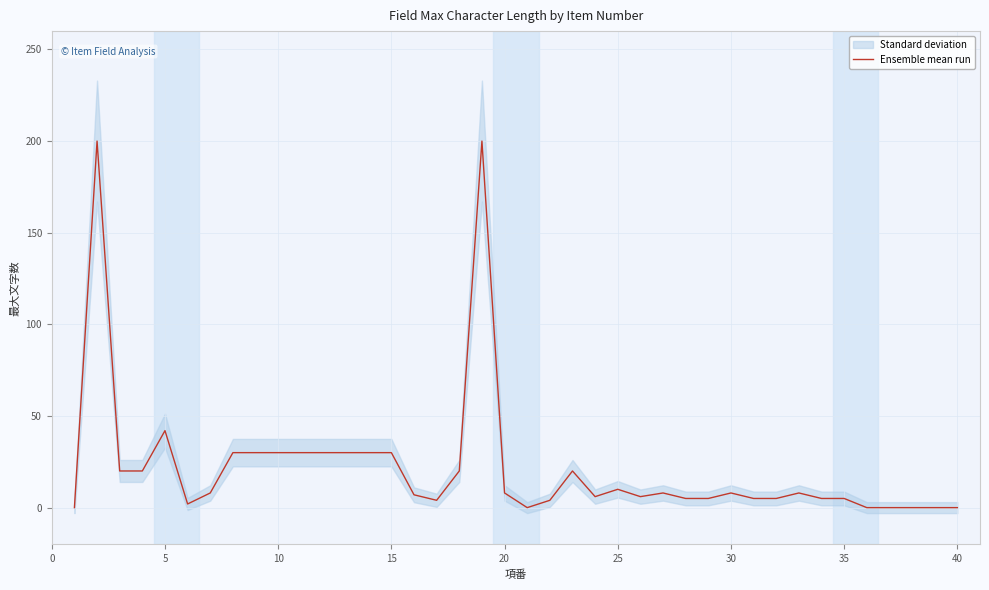

The chart shows a value of 7 at 35. True or false?

False